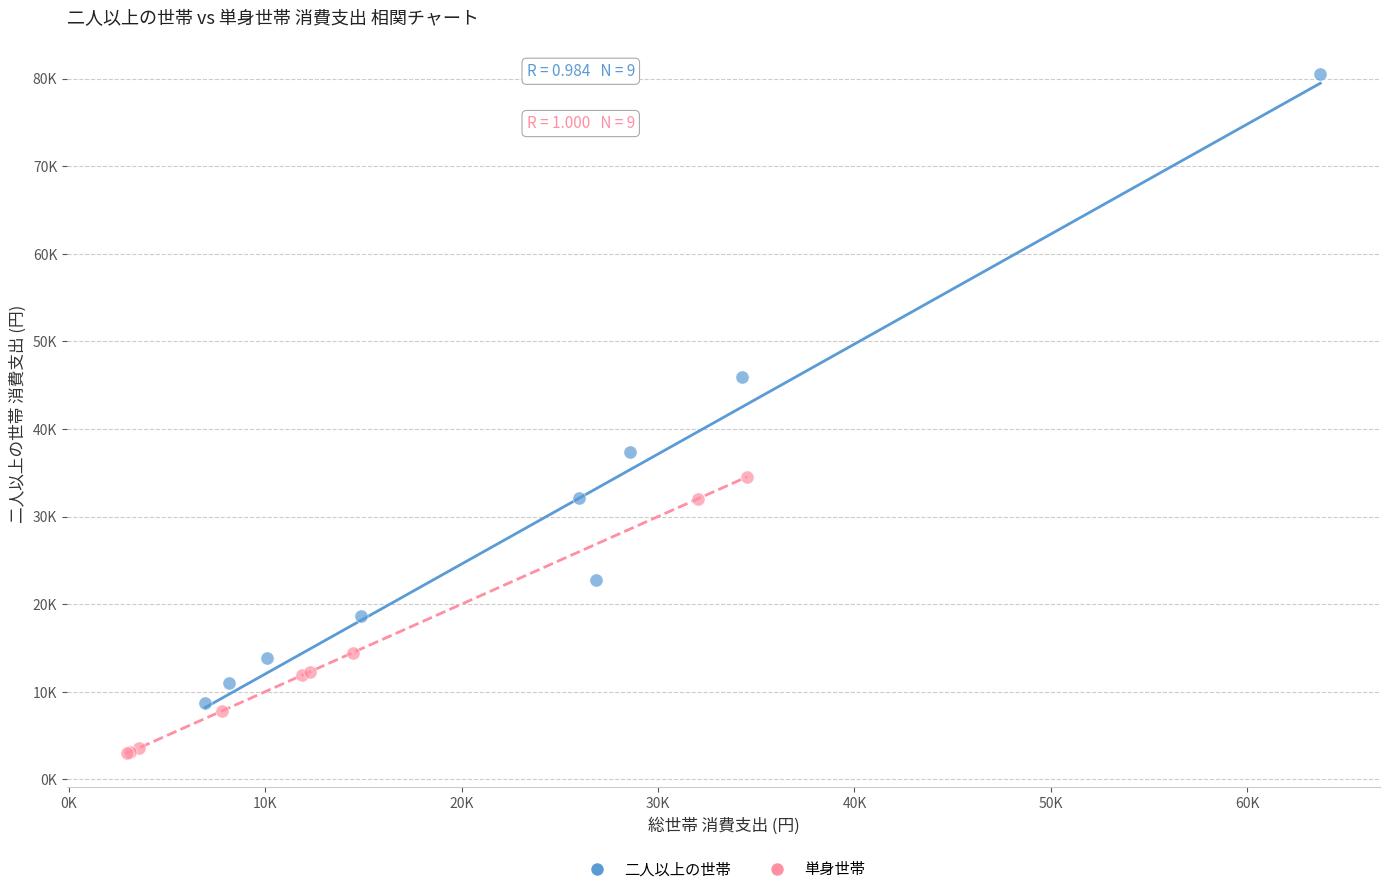

Which series has the largest Y range (max minus min)?

二人以上の世帯